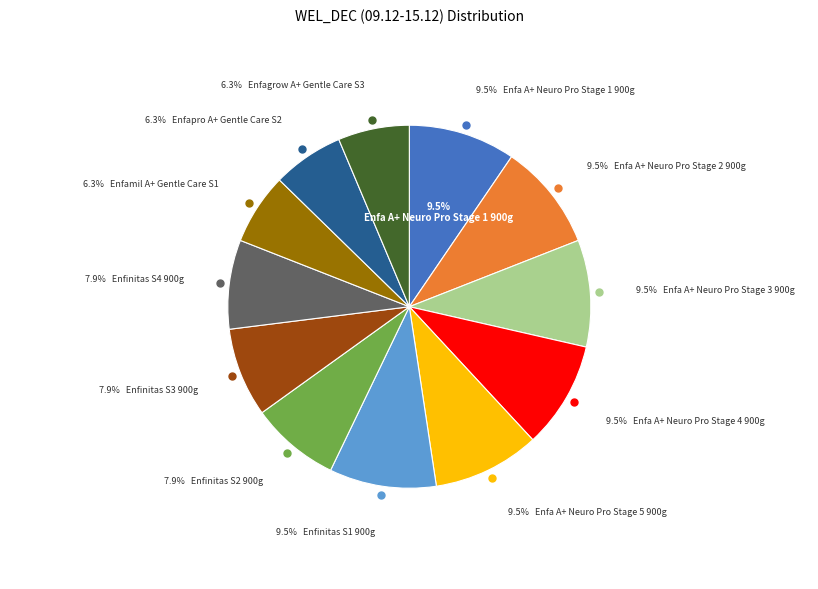

To the nearest percent, what is the average slice percentage?

8%